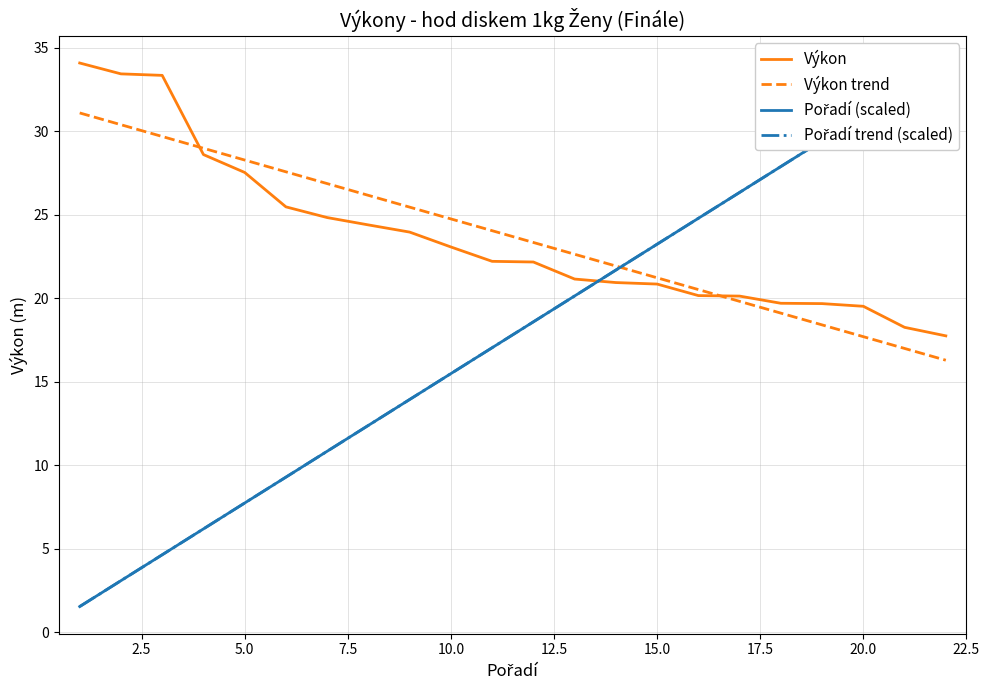

What is the maximum value for Výkon?

34.1